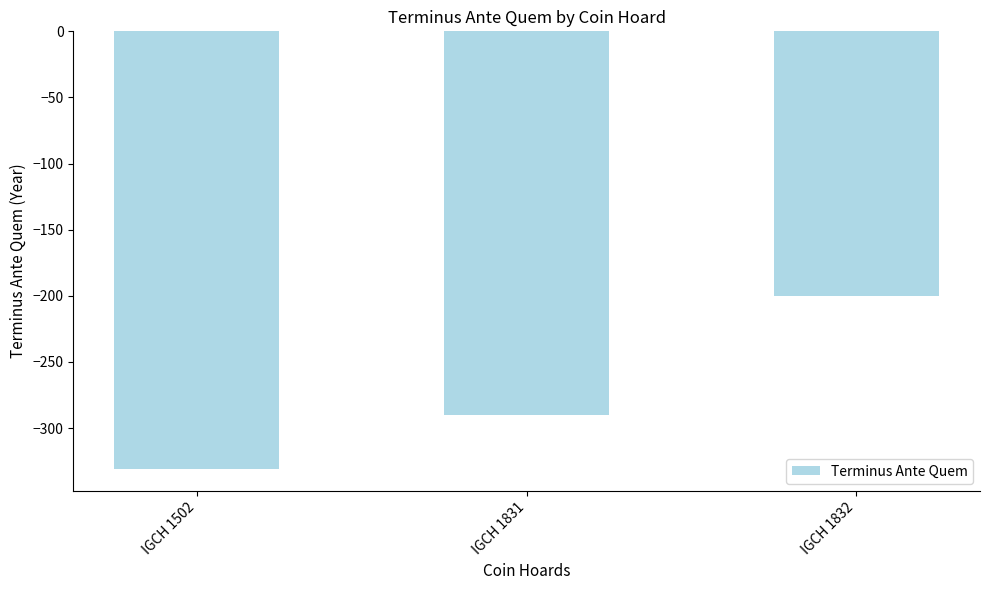

What is the change in value from IGCH 1502 to IGCH 1831?

+41